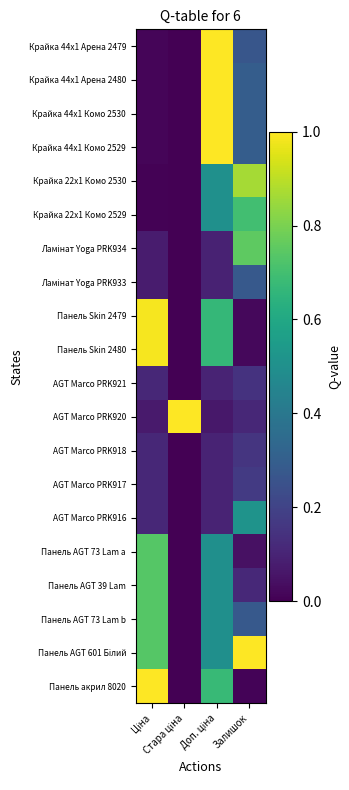

What is the spread (max minus min) of values at Стара ціна?

1.0